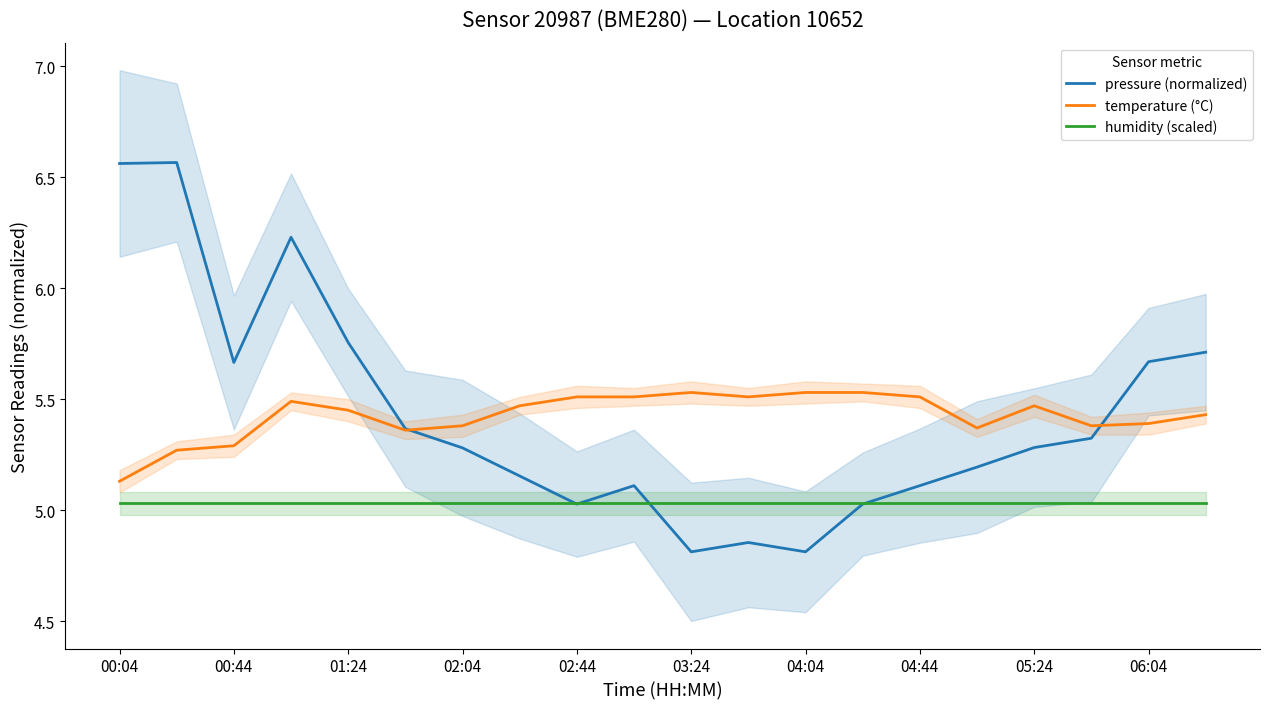

What is the difference between the second highest and second lowest values in the temperature (°C) series?

0.3